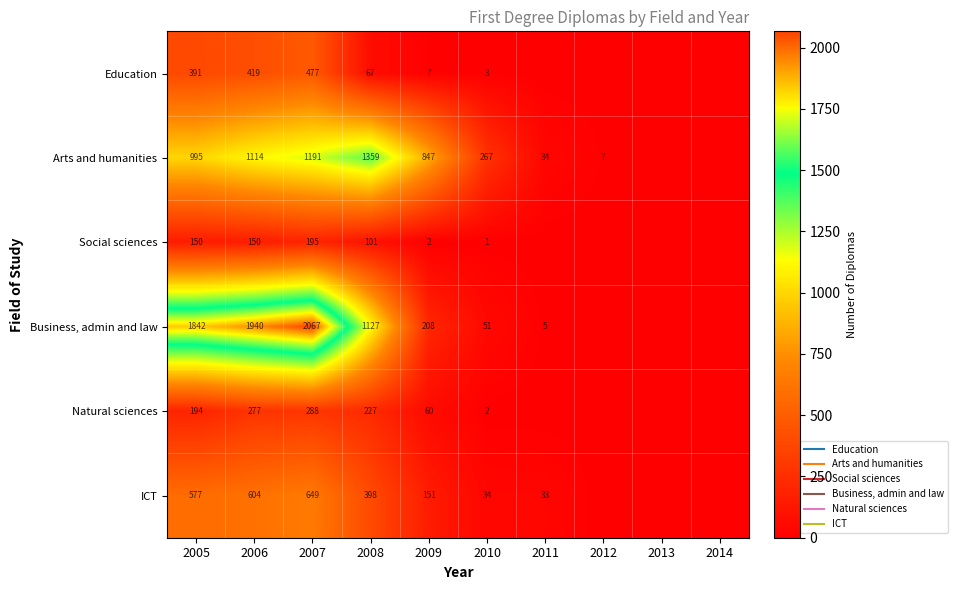

What is the total value across all series at 2011?

72